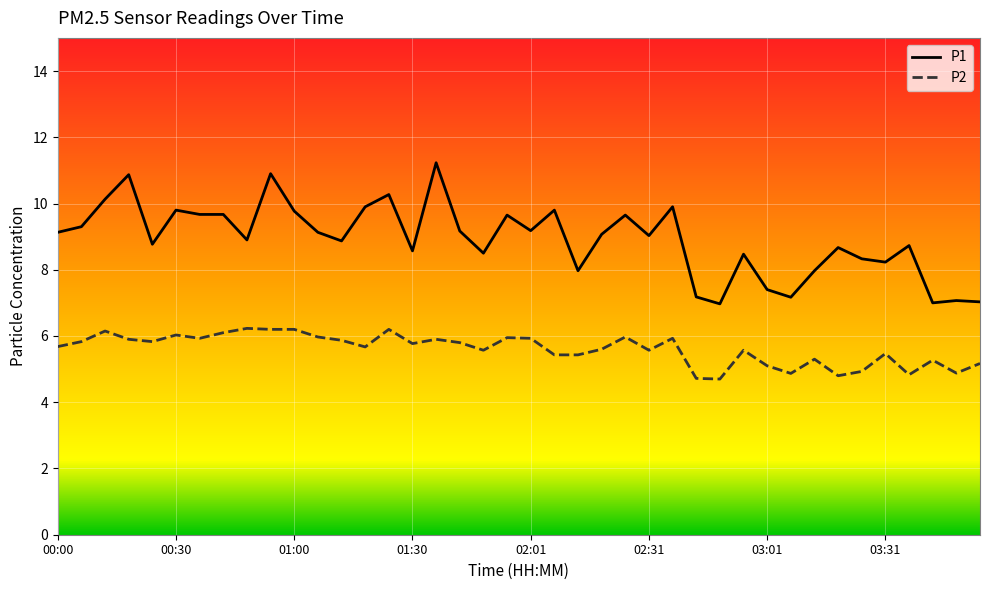

What is the difference between the maximum and minimum values in the P1 series?

4.3